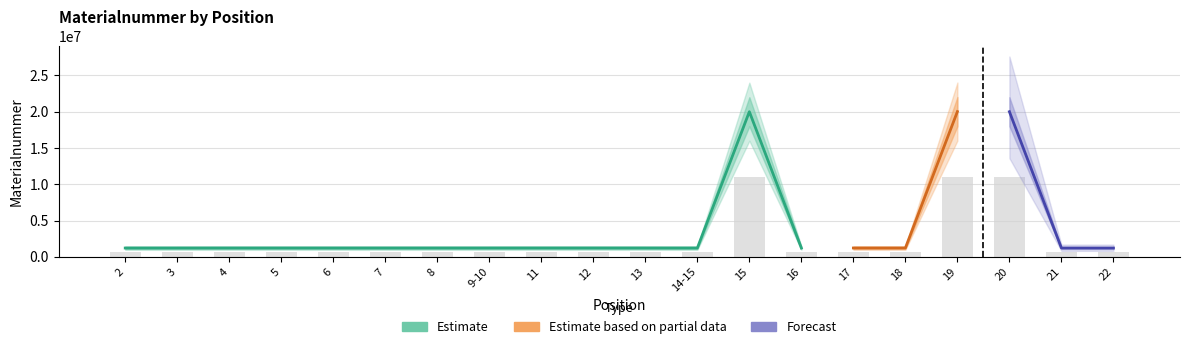

List the labels in order of value, largest first.

19, 20, 15, 18, 17, 16, 11, 12, 21, 13, 9-10, 8, 7, 4, 22, 6, 5, 3, 2, 14-15